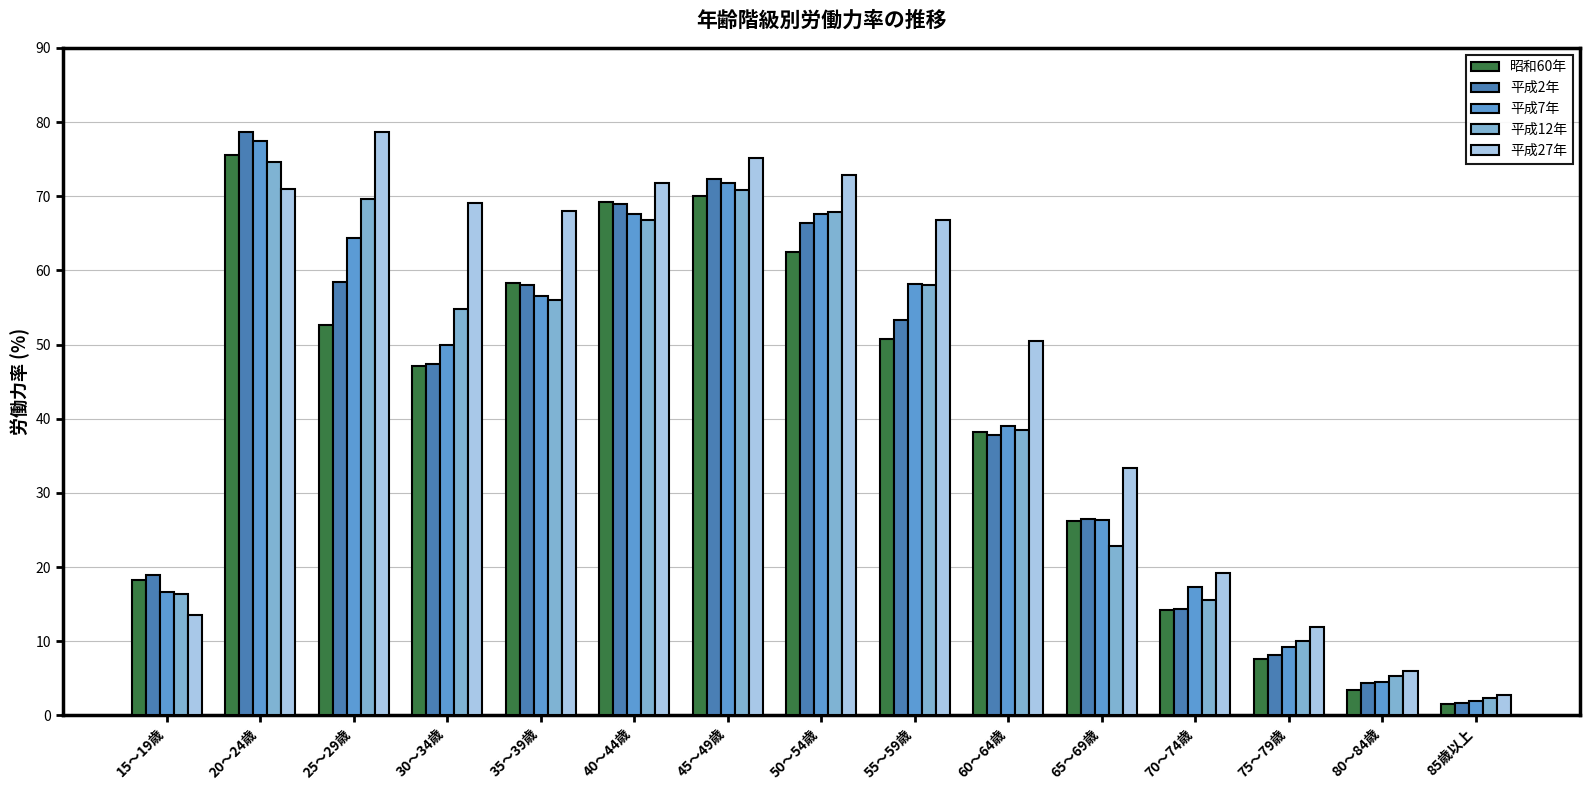

What is the sum of all 平成7年 values?

628.4